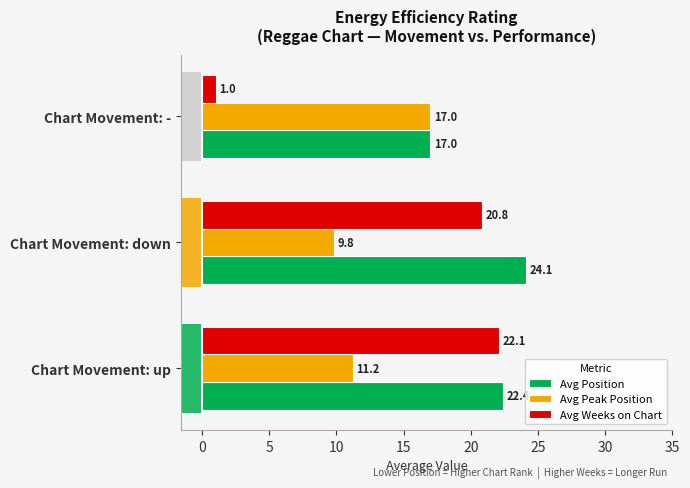

Between Chart Movement: up and Chart Movement: down, which series saw the biggest shift?

Avg Position